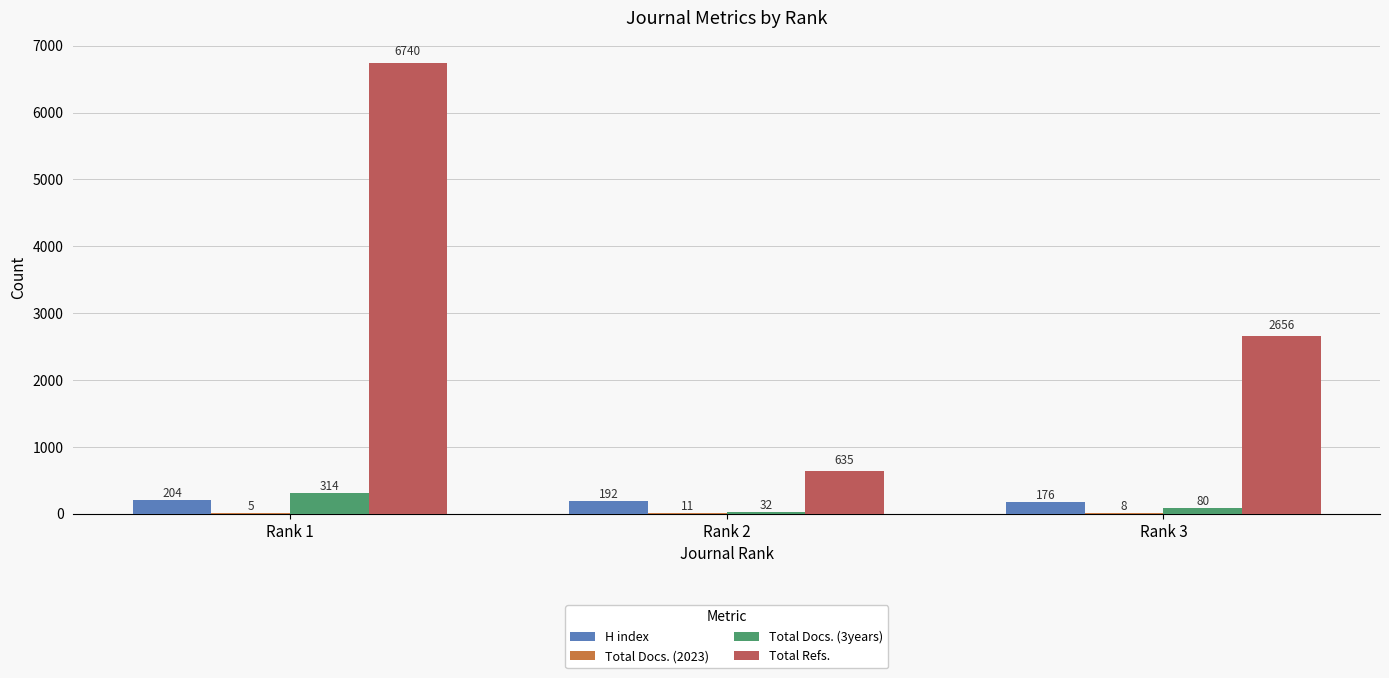

What is the greatest value displayed?

6740